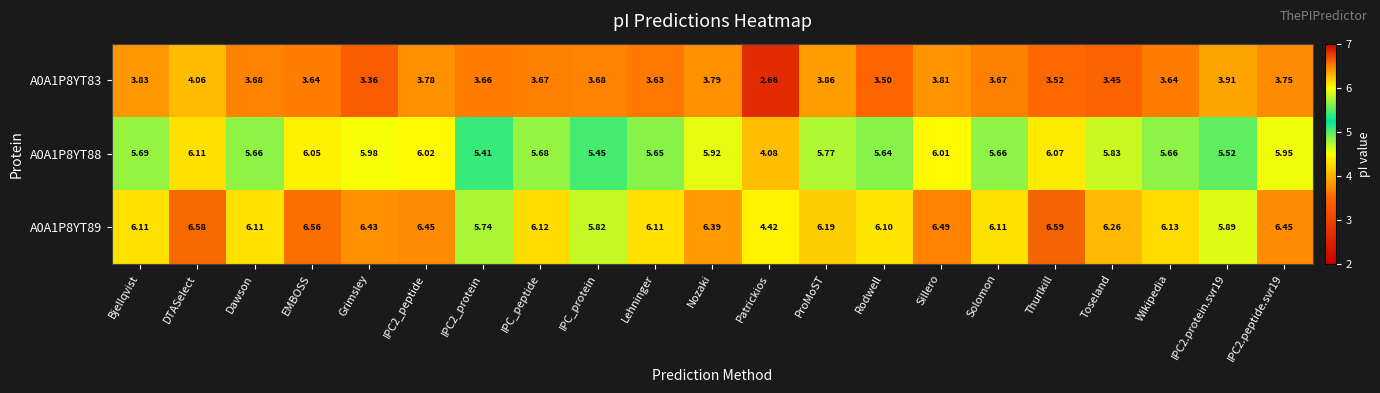

Where does the A0A1P8YT83 series first go above 3?

Bjellqvist